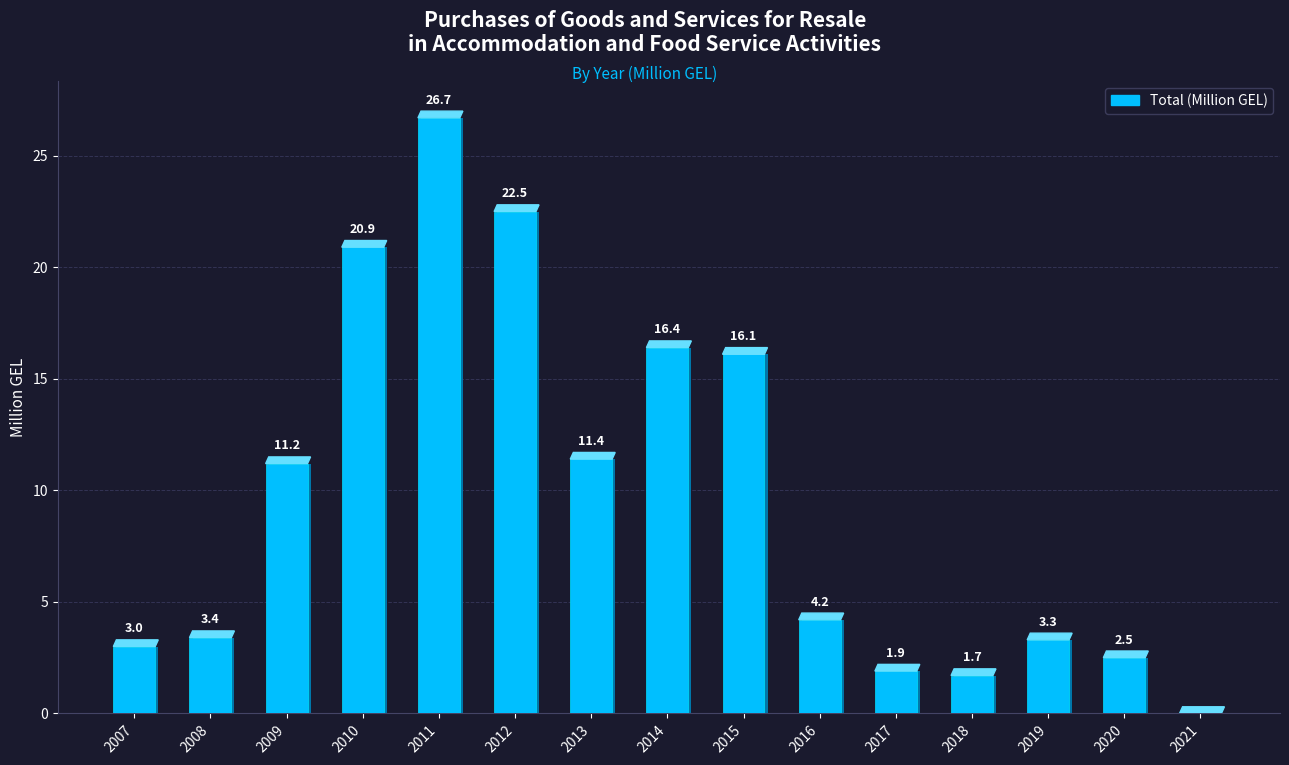

True or false: the data shows 15.6 at 2009.

False